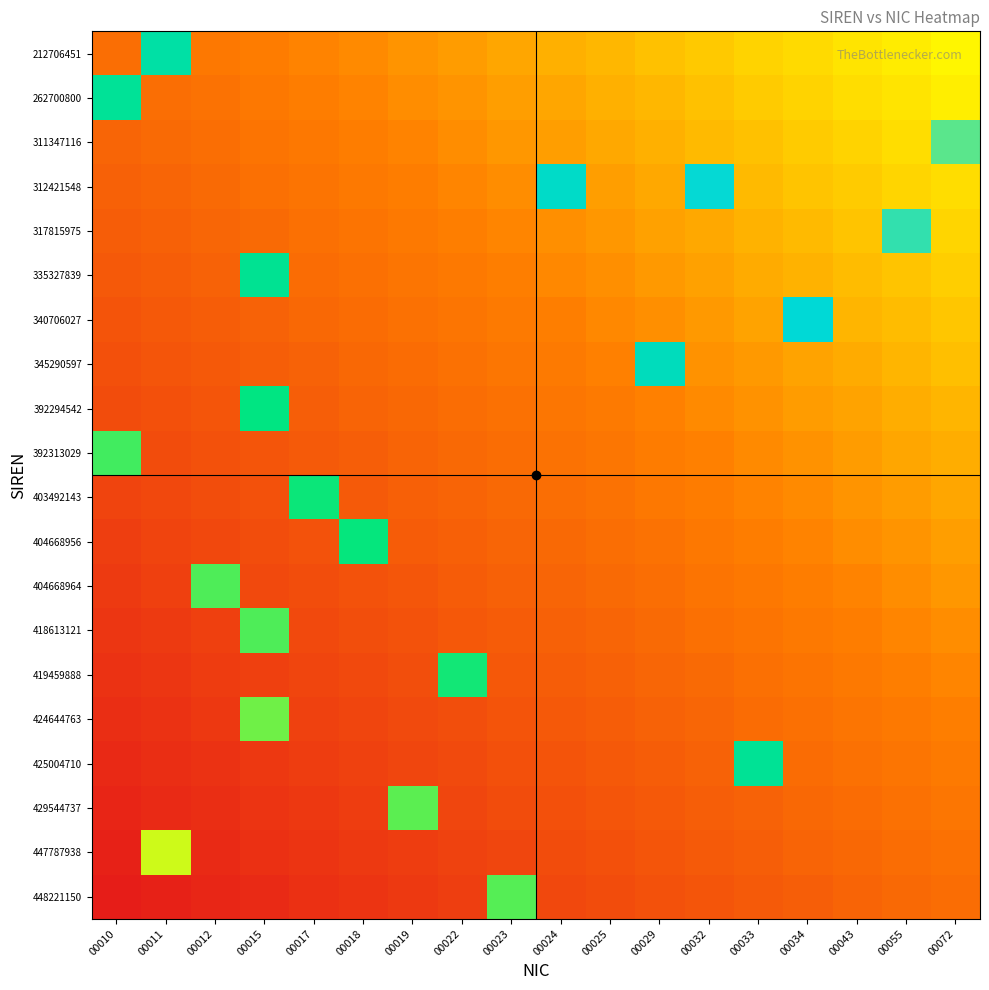

Which label corresponds to the smallest value in the chart?

00010